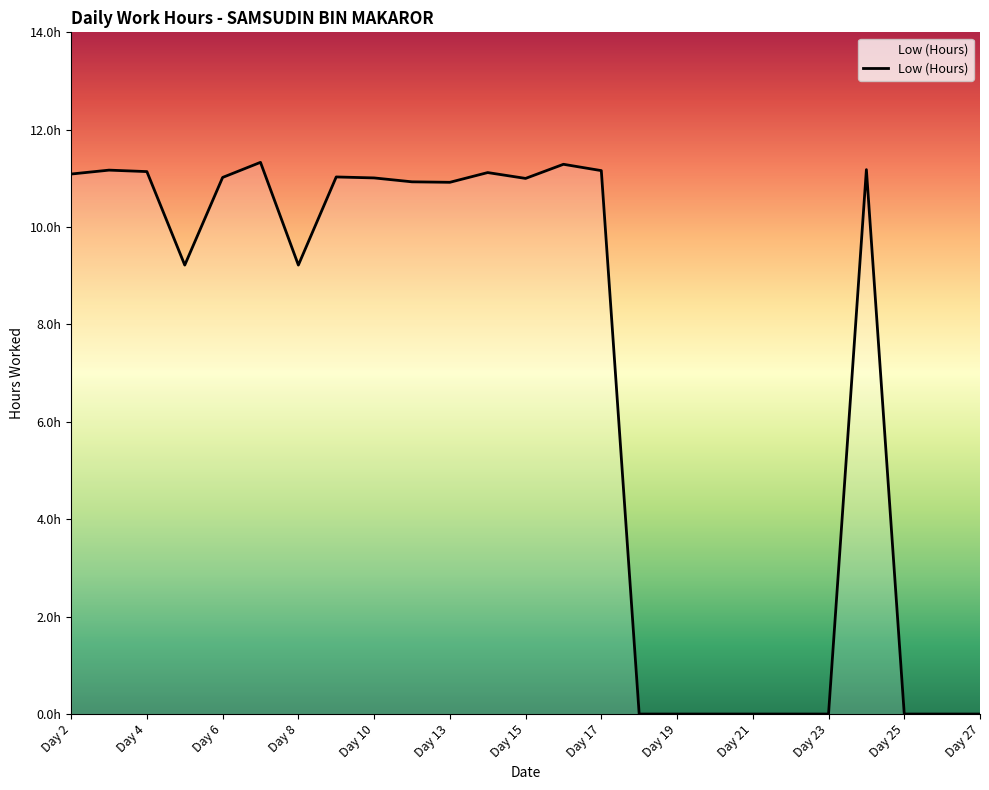

At which category does the data reach its first local peak?

Day 3